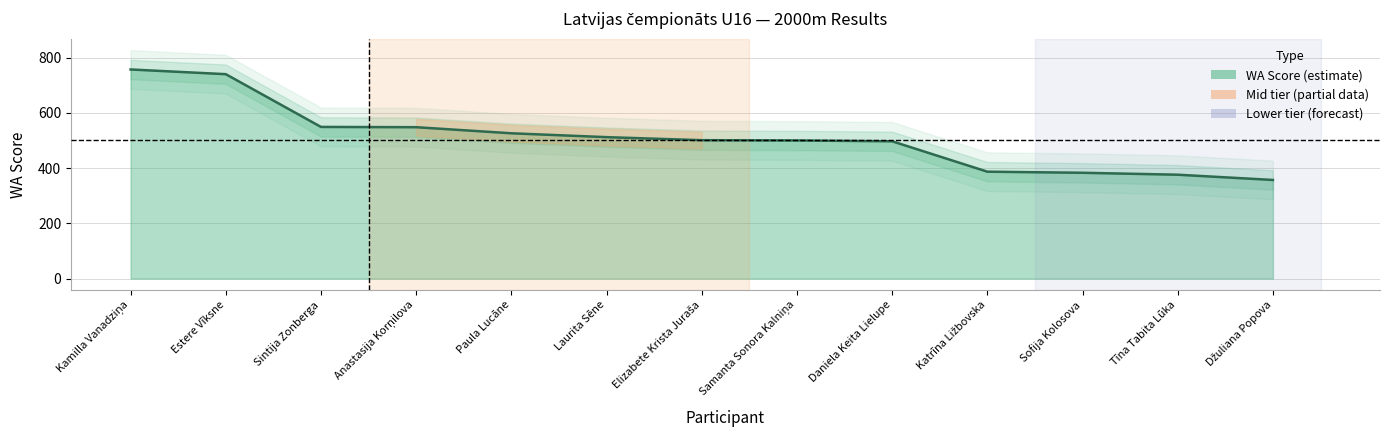

Between Anastasija Korņilova and Laurita Sēne, which is larger?

Anastasija Korņilova